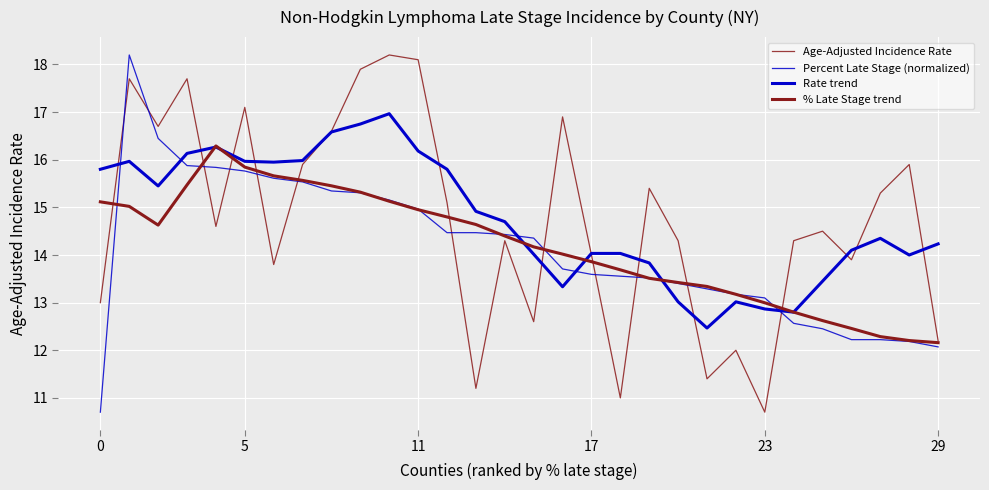

Is this an area chart (filled region under the line)?

No